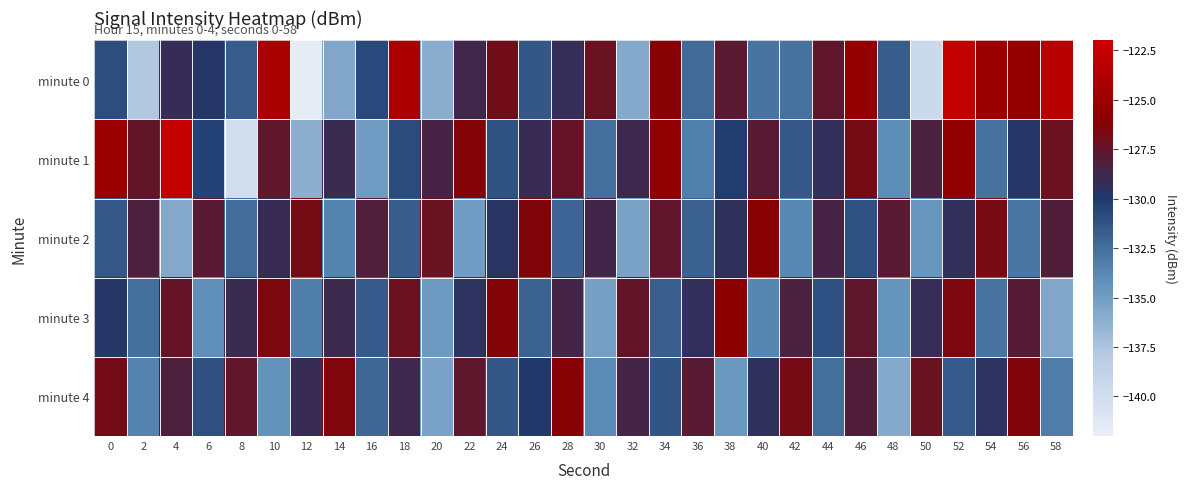

What is the maximum value shown in the chart?

-122.5